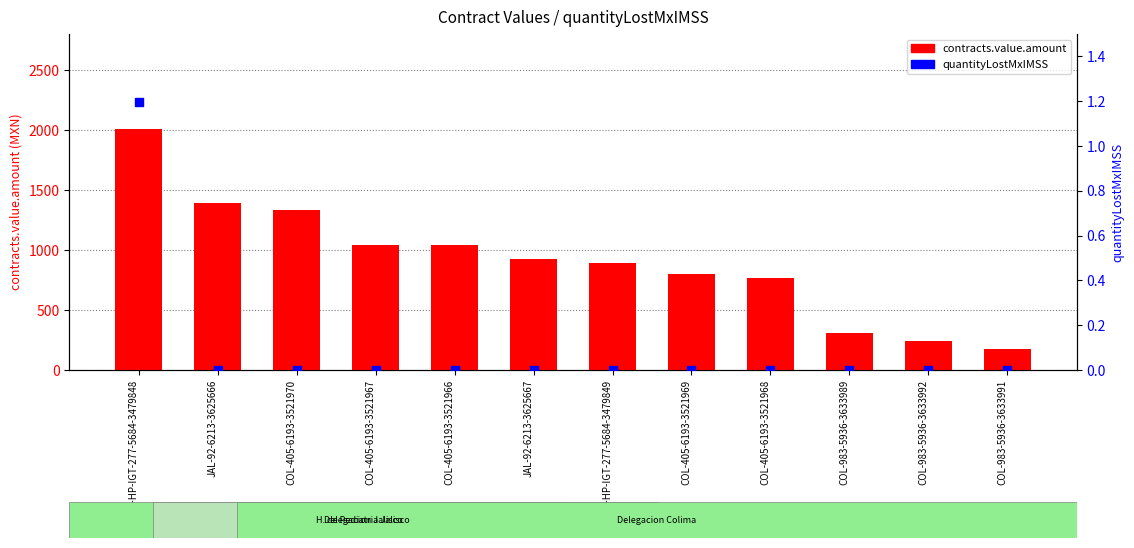

Is the value of contracts.value.amount at COL-405-6193-3521969 greater than the value of quantityLostMxIMSS at JAL-92-6213-3625667?

Yes